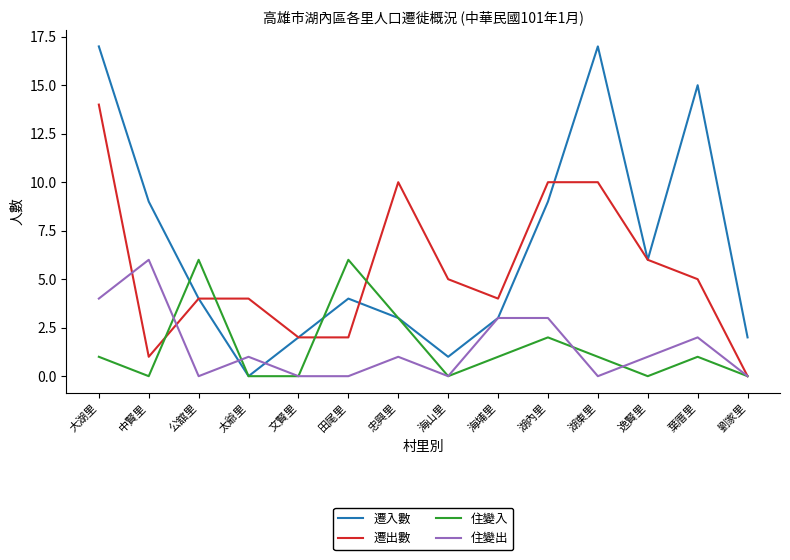

What position from the left is 逸賢里?

12